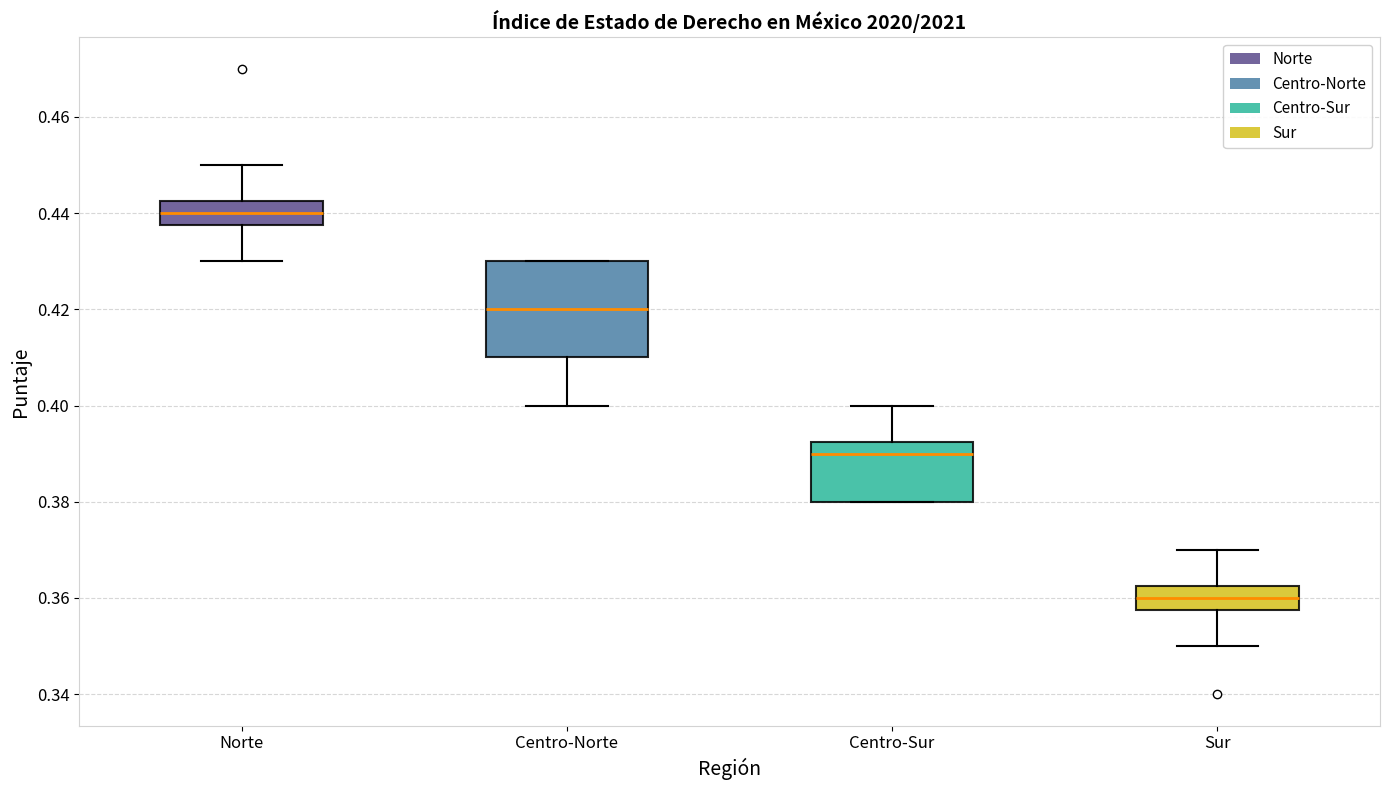

Reading left to right, transcribe this box plot: for each box, give where its median line is, the range the box spans, and where its two whiskers end, as read against the y-axis. The values are not printed on the chart, so give them approximately, as read against the axis.

Norte: median 0.440, box 0.438 to 0.442, whiskers 0.430 to 0.450
Centro-Norte: median 0.420, box 0.410 to 0.430, whiskers 0.400 to 0.430
Centro-Sur: median 0.390, box 0.380 to 0.392, whiskers 0.380 to 0.400
Sur: median 0.360, box 0.358 to 0.362, whiskers 0.350 to 0.370